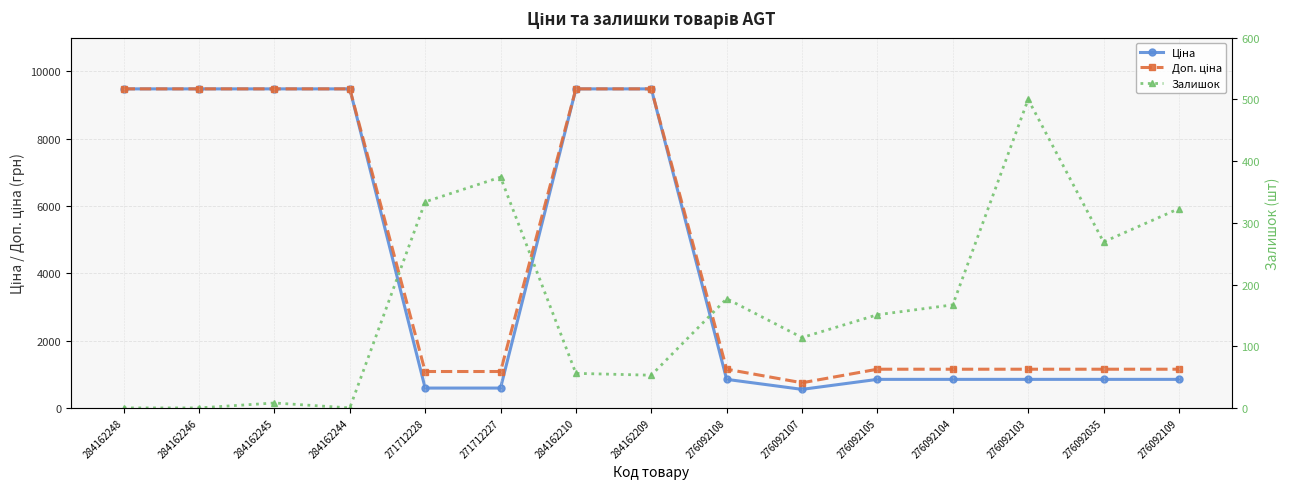

What is the approximate value of Доп. ціна at 276092109?

1149.7